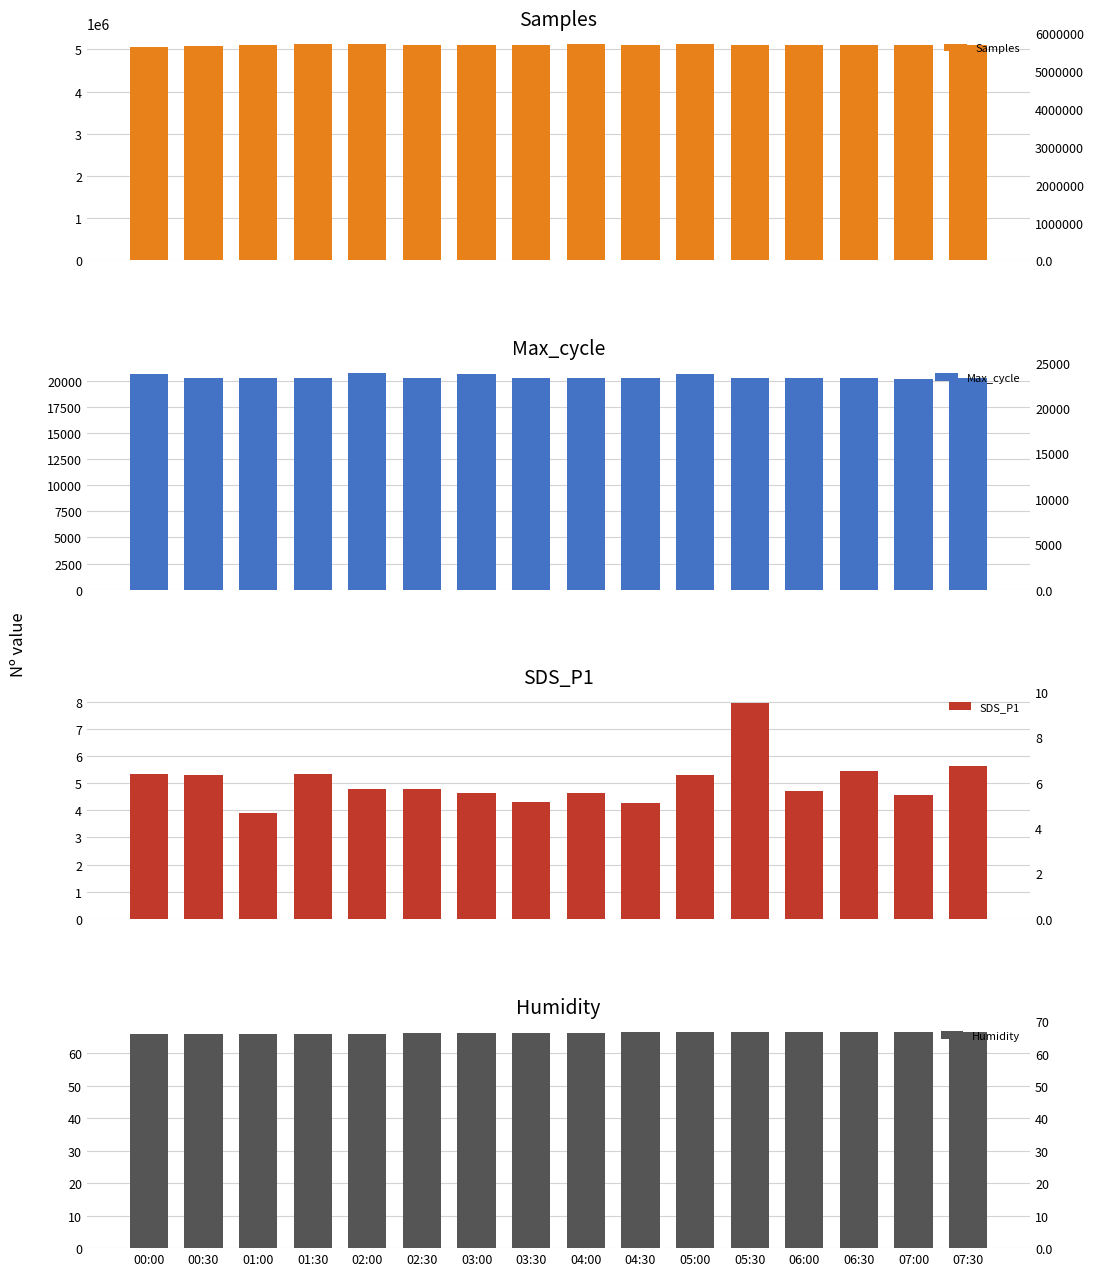

Which has a higher value, 06:30 or 00:00?

06:30